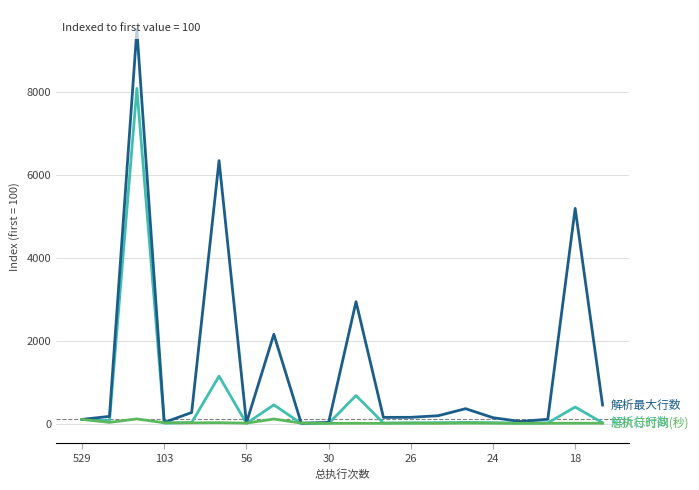

How many values in the 总执行时间(秒) series are below 9?

10